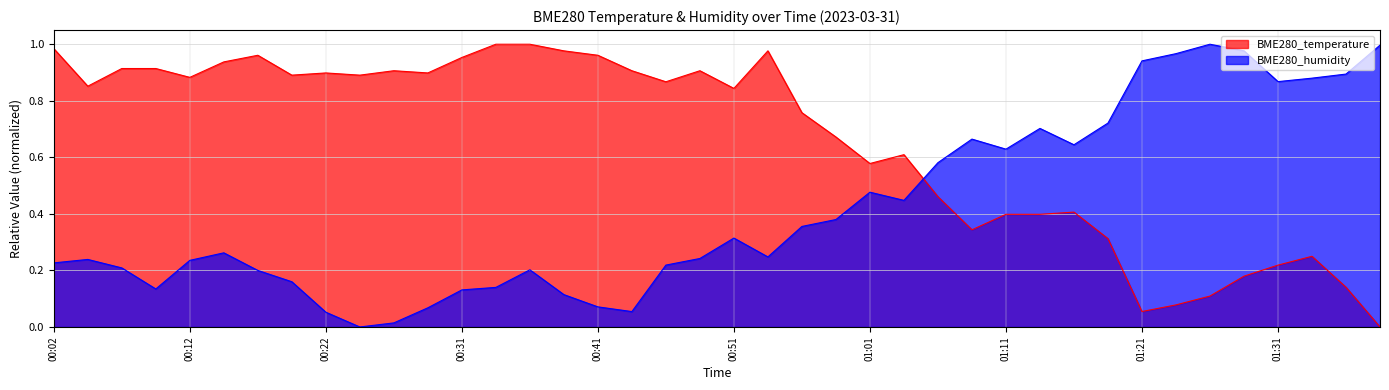

What is the difference between the second highest and second lowest values in the BME280_temperature series?

0.9